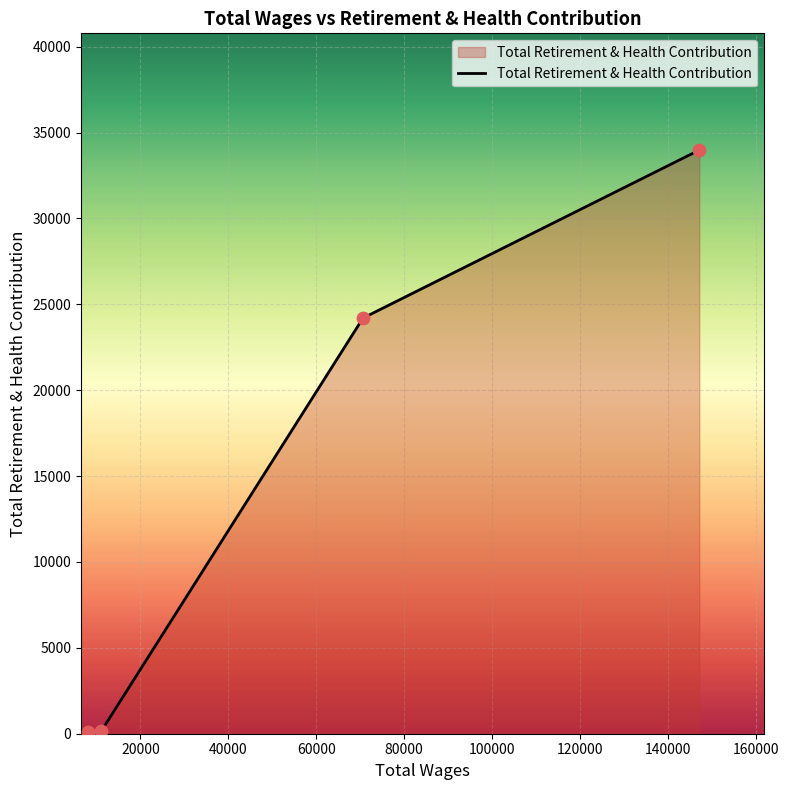

What is the maximum value shown in the chart?

33980